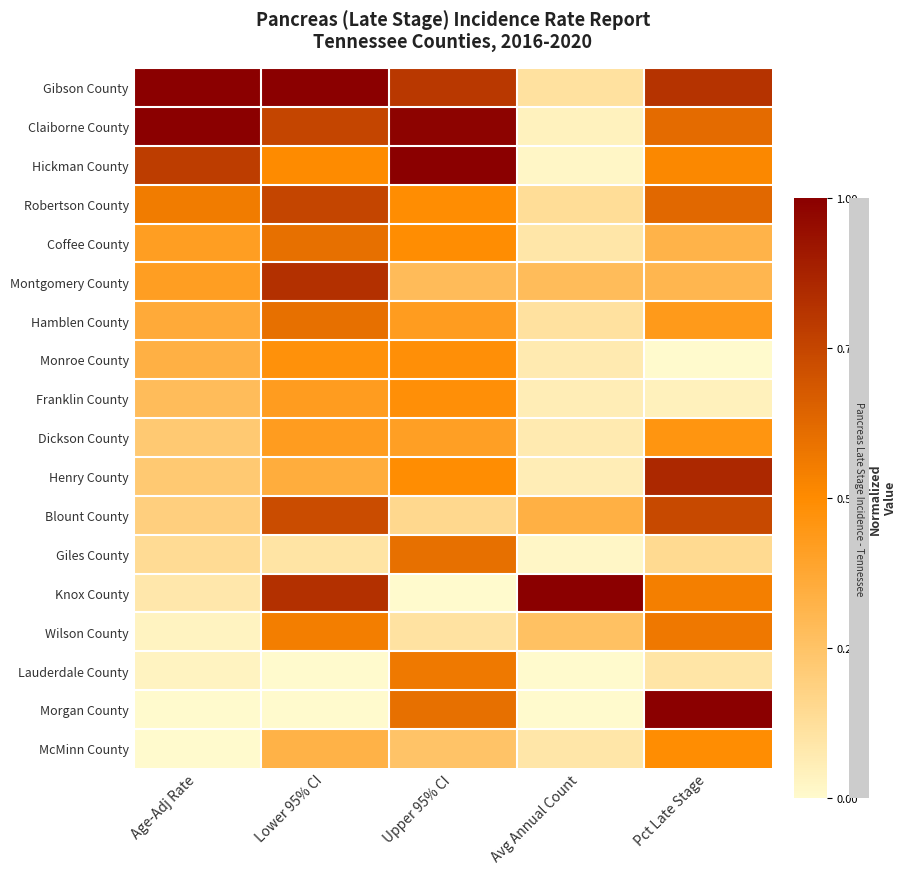

Which series has the widest spread of values?

Knox County